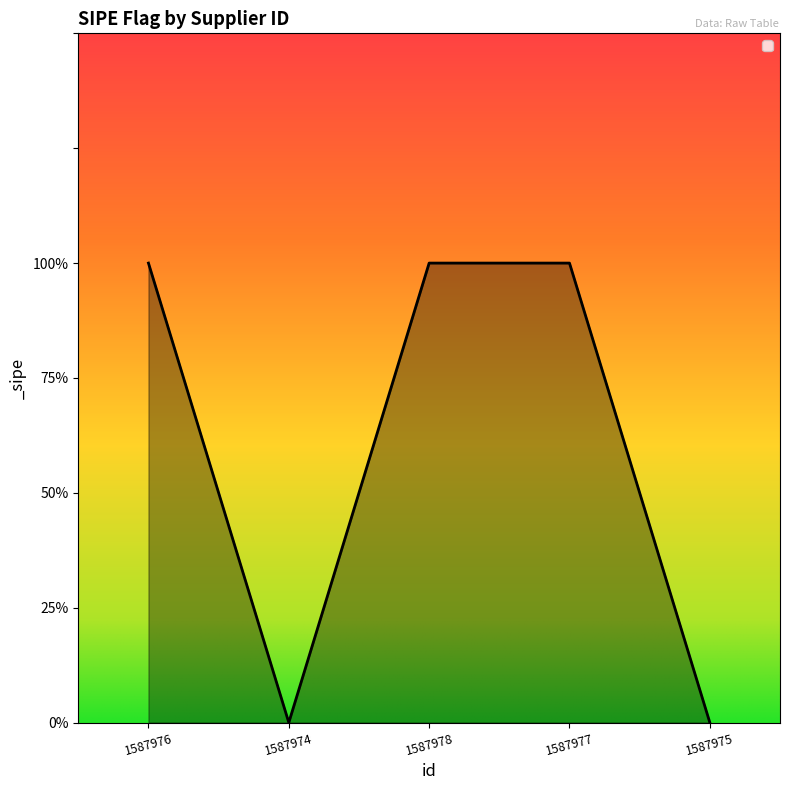

Count the values in the range 0 to 1.

5